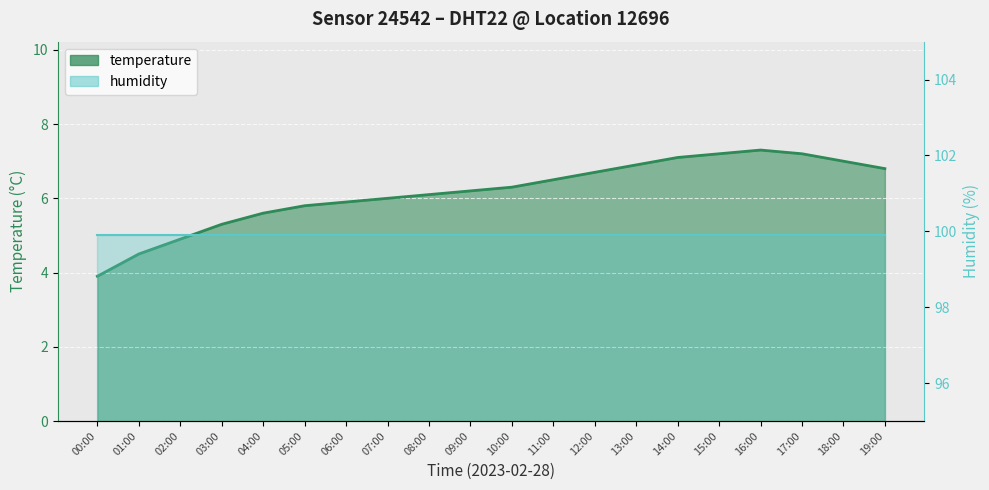

How many values are below 6?

7